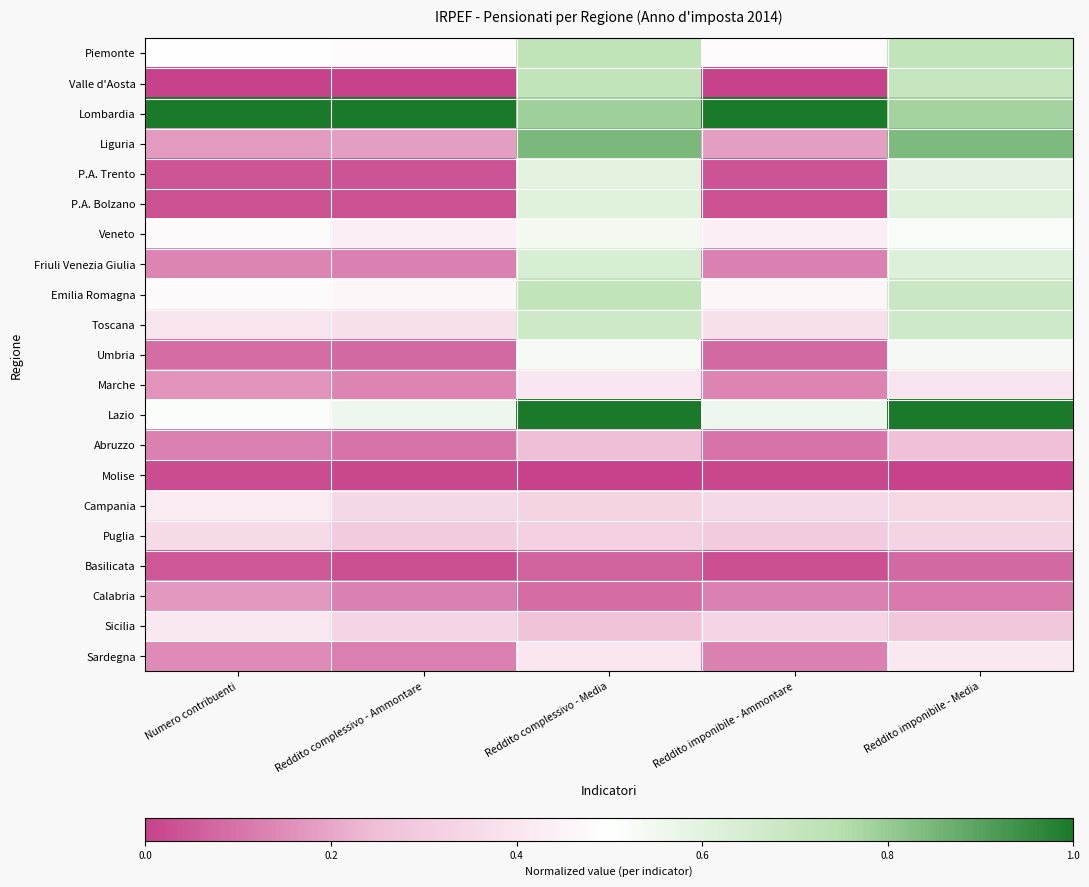

Between Reddito imponibile - Ammontare and Reddito complessivo - Ammontare, which is larger?

Reddito imponibile - Ammontare